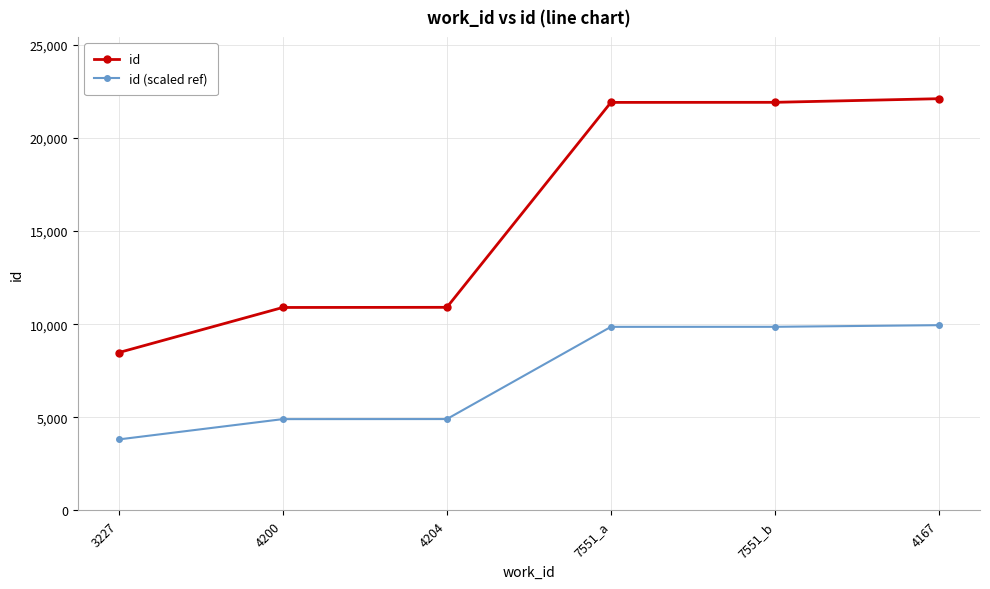

At which label does id (scaled ref) first exceed 9856?

7551_a